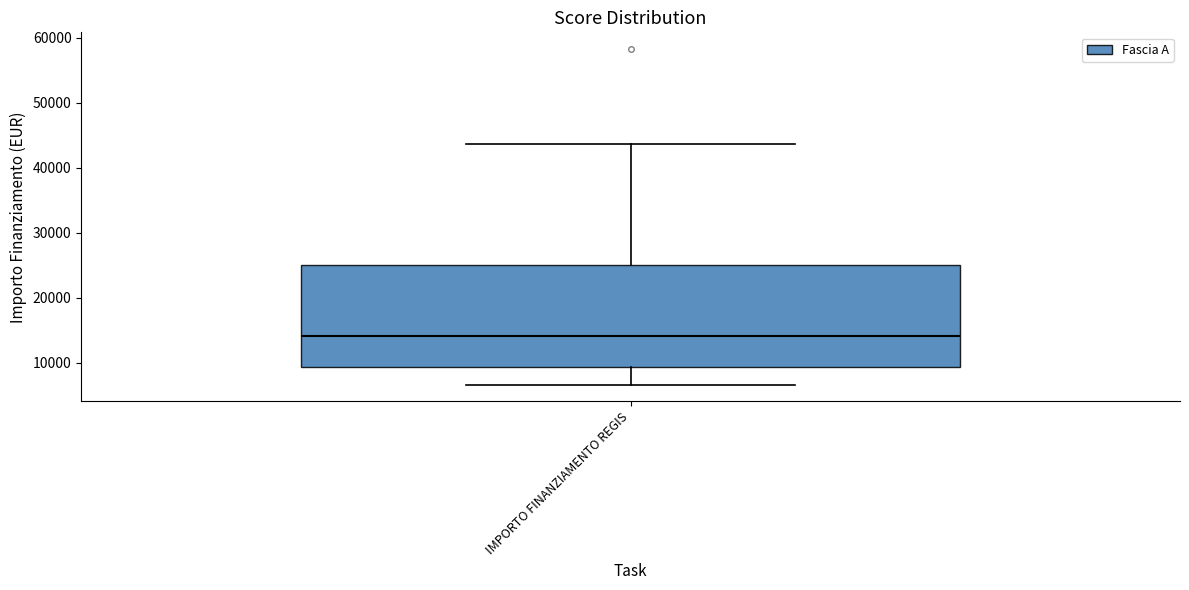

Read this box plot against the y-axis: the position of the median line, the range covered by the box, and the ends of both whiskers. The values are not printed on the chart, so give them approximately, as read against the axis.

median 14000, box 9000 to 25000, whiskers 7000 to 44000